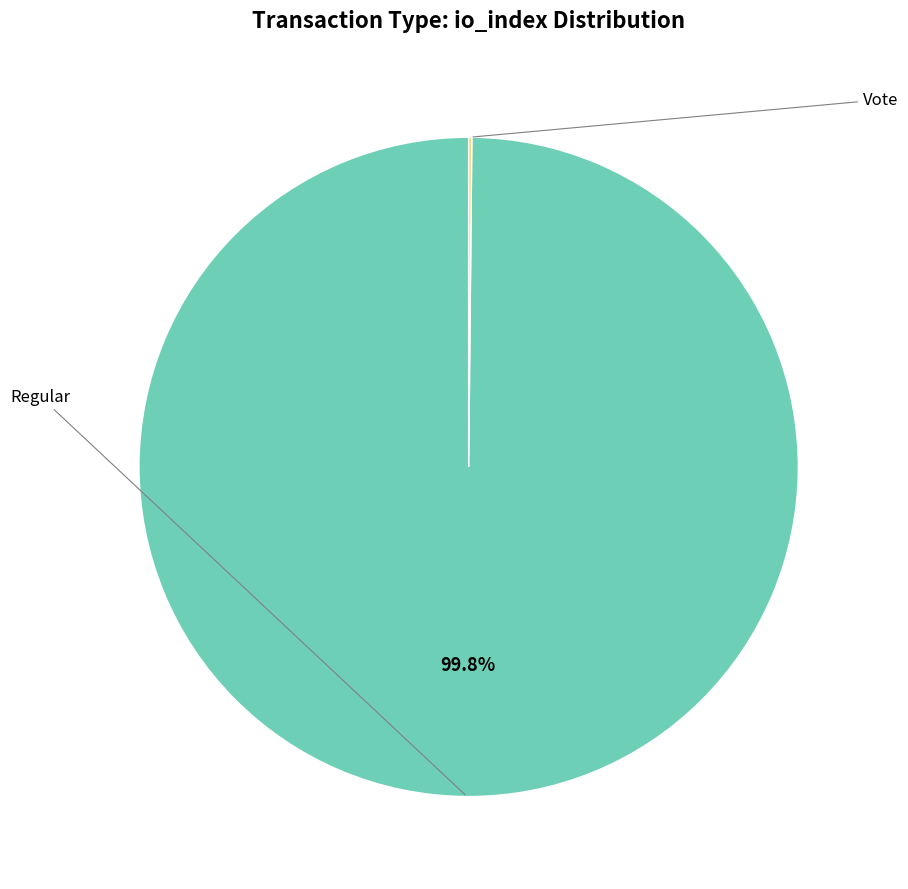

Is there a majority slice in this chart?

Yes